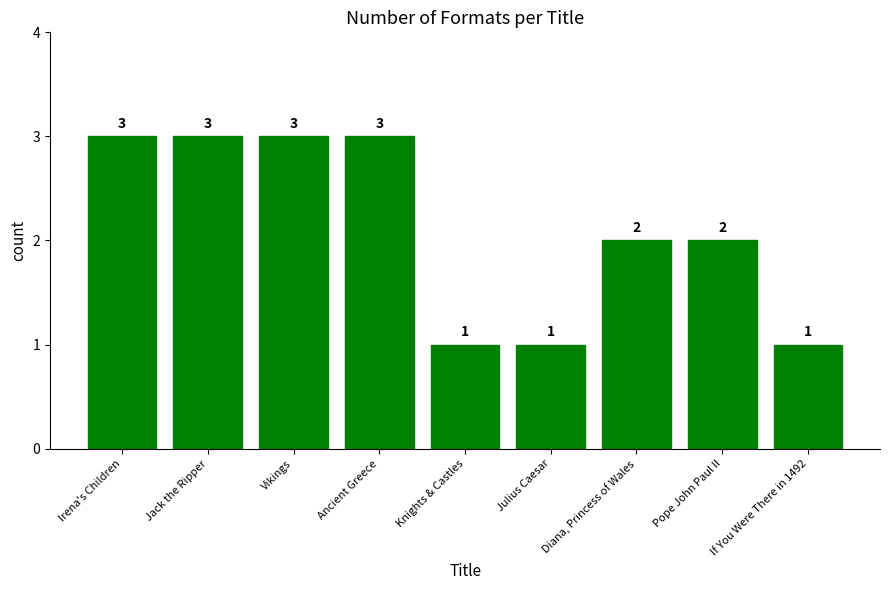

How many data points are less than 2?

3